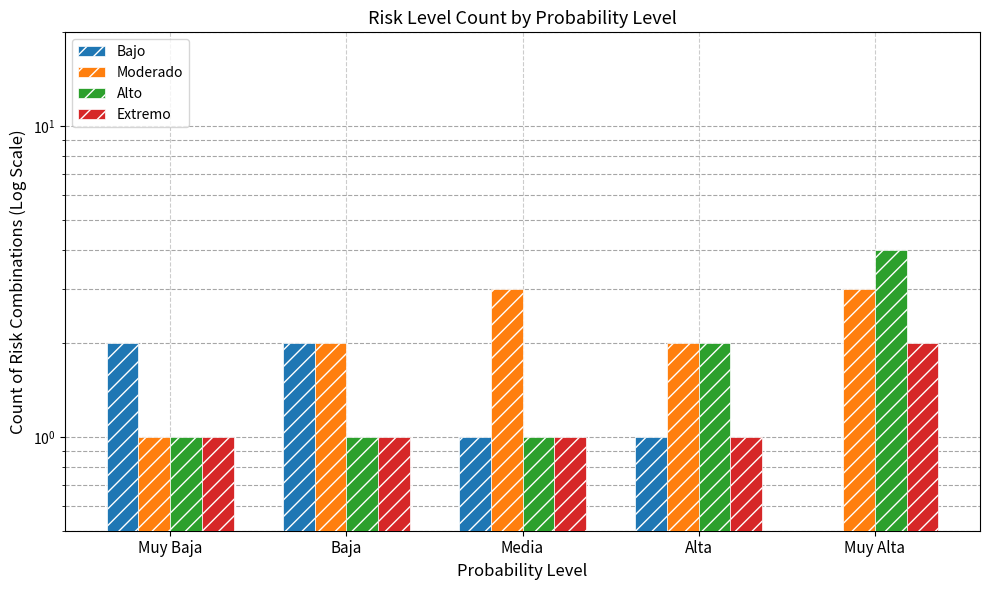

How many bars are there in each group?

4